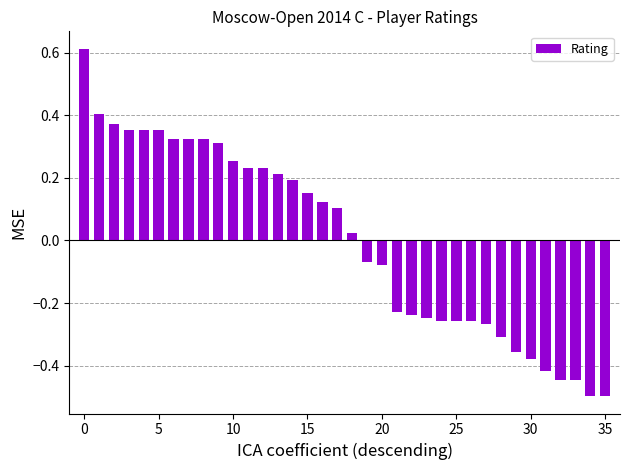

What is the difference between the maximum and minimum values?

1.1